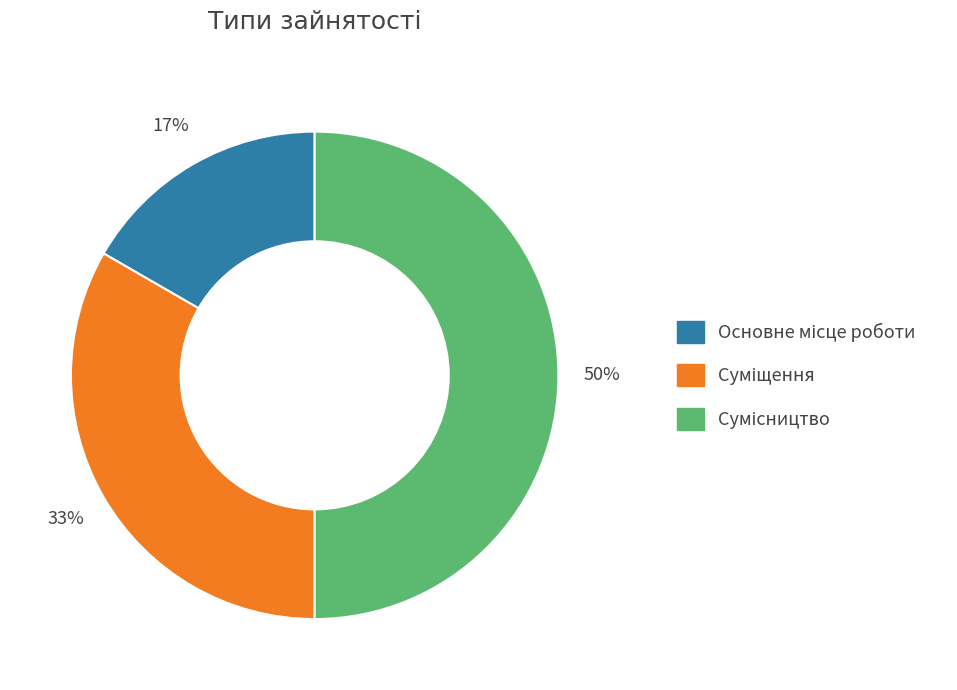

To the nearest percent, what is the average slice percentage?

33%